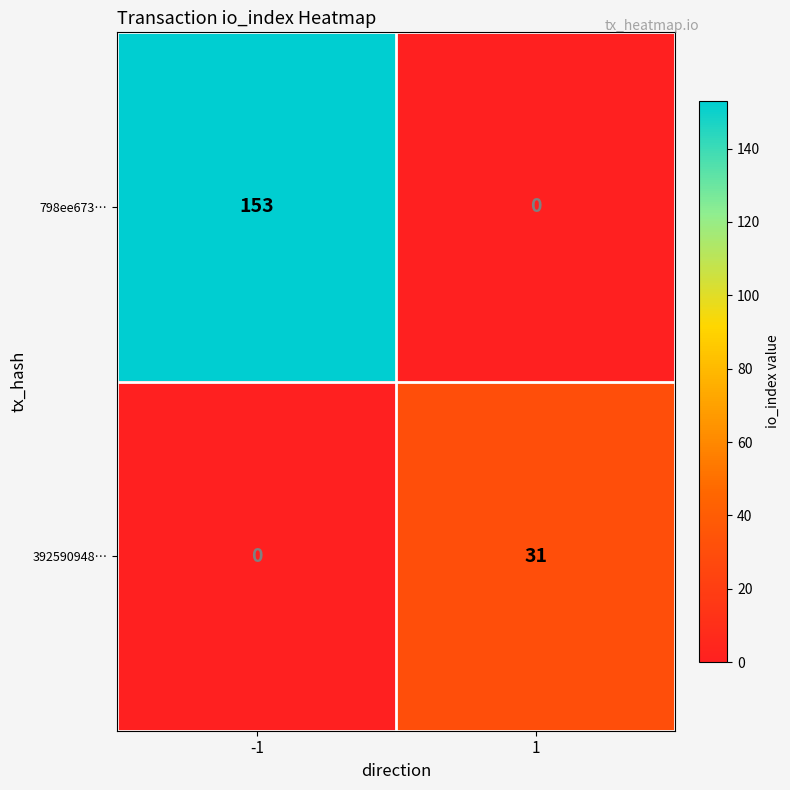

What is the difference between the 798ee673… values at -1 and 1?

153